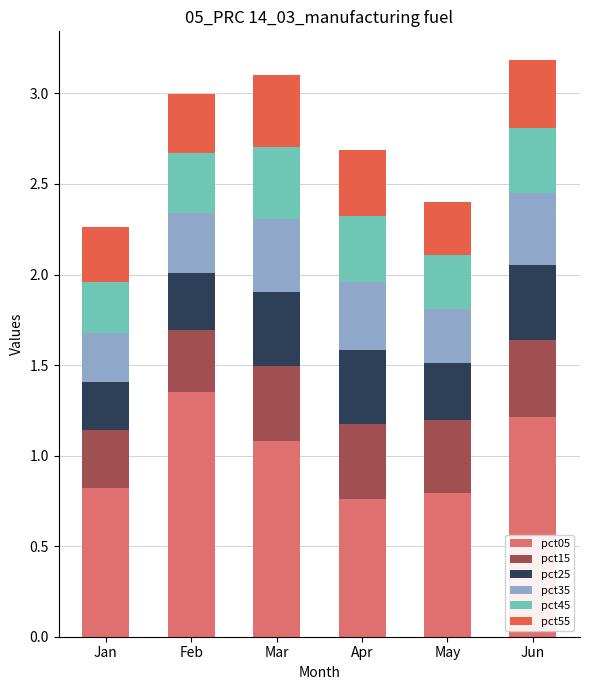

What are all the series names shown in the legend?

pct05, pct15, pct25, pct35, pct45, pct55